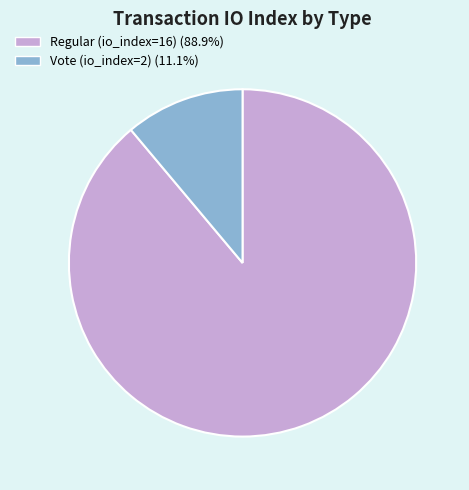

The Regular (io_index=16) slice represents 98% of the pie. True or false?

False